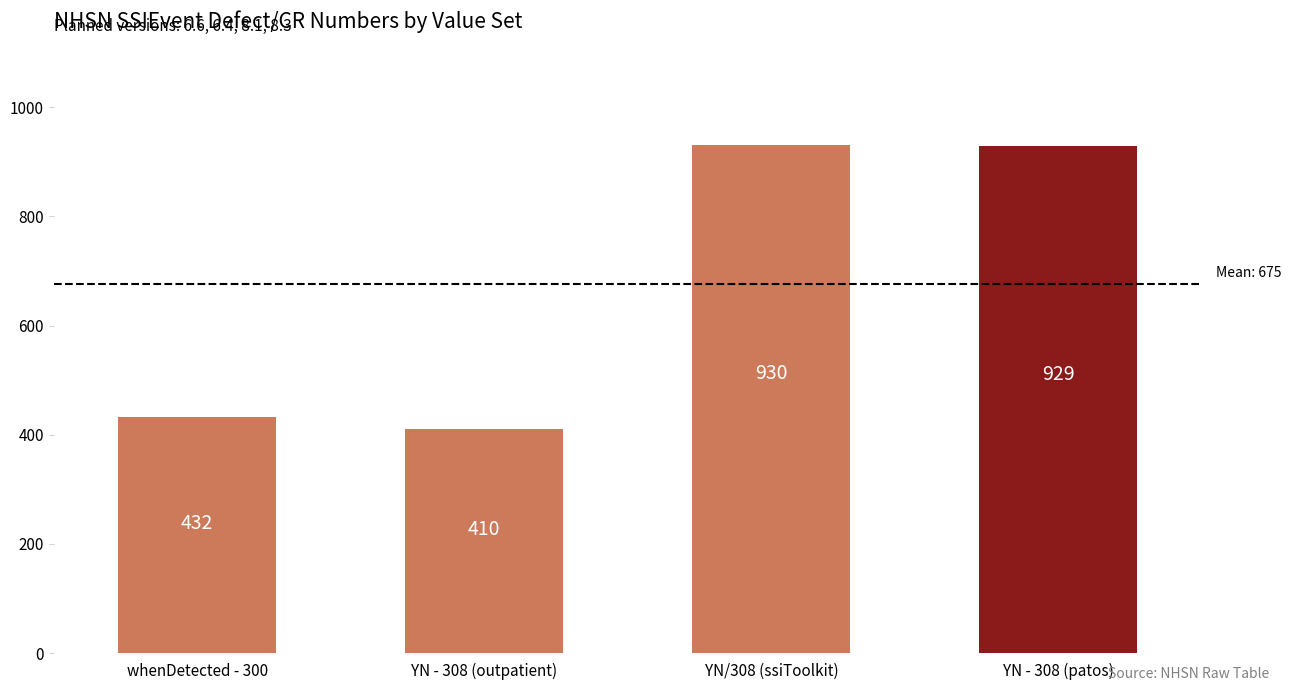

What is the sum of all values?

2701